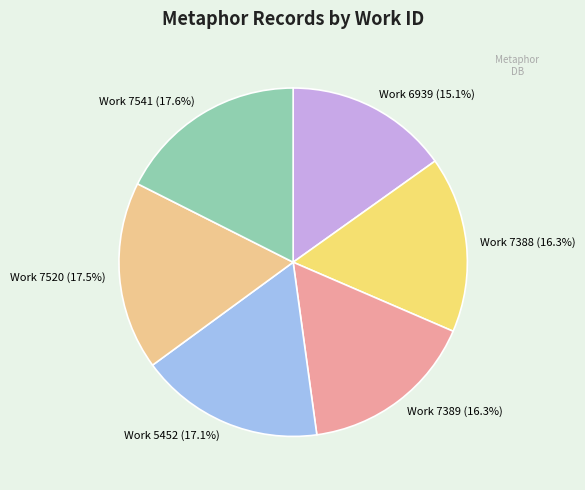

What is the ratio of the value at Work 5452 to the value at Work 7520?

1.0